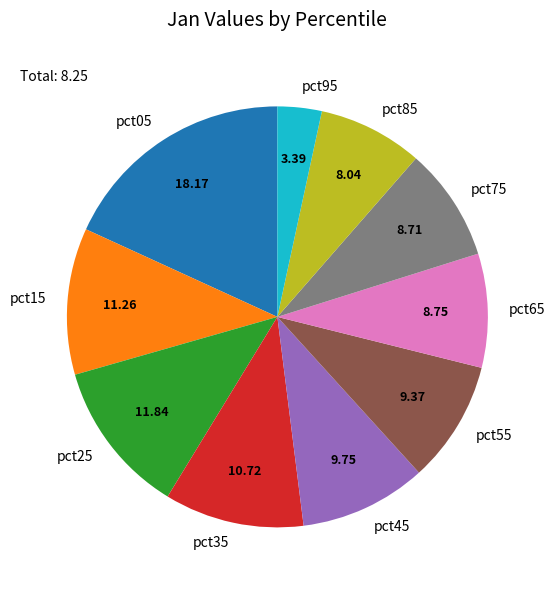

Approximately how many times larger is the value at pct65 compared to pct05?

0.5